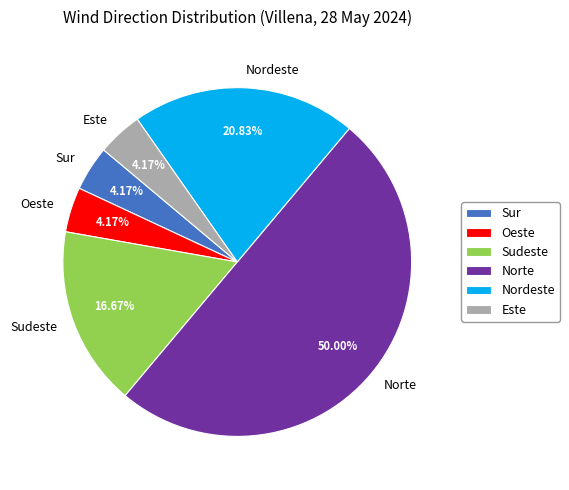

Which category has the biggest portion of the pie?

Norte